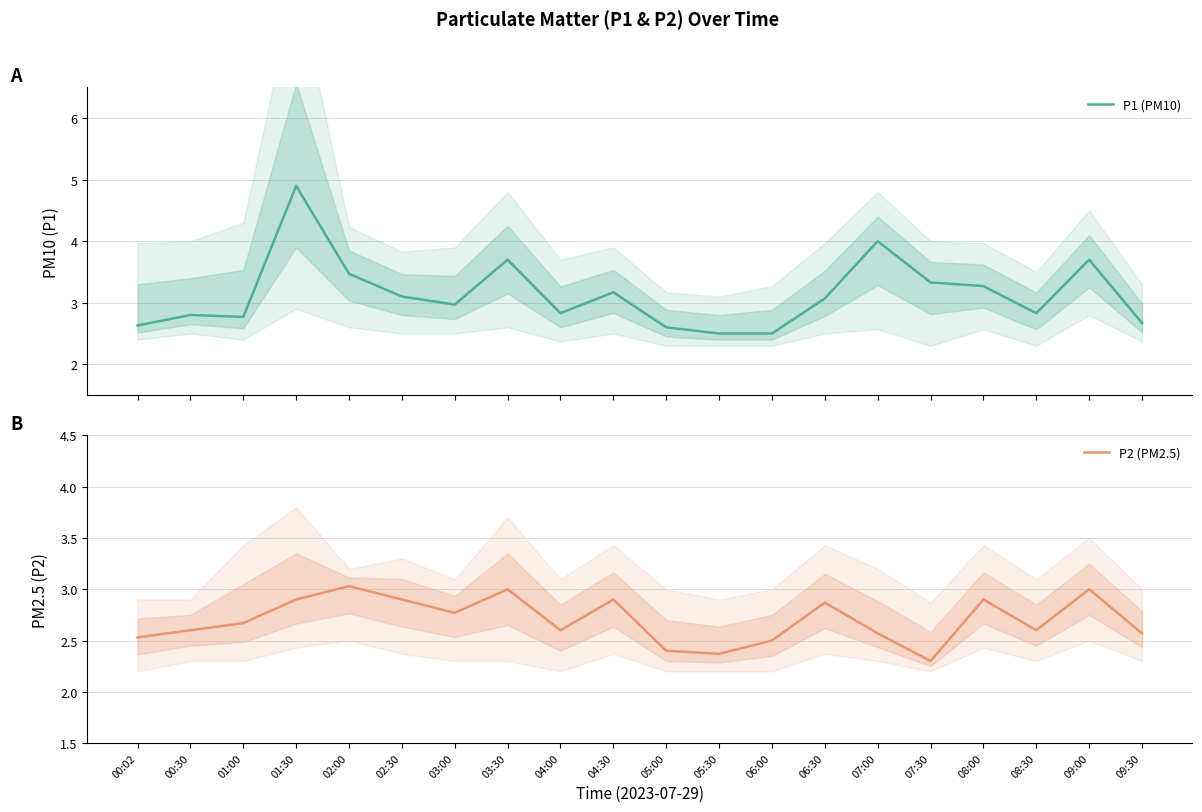

What is the sum of the P2 (PM2.5) values at 07:00 and 09:00?

5.6